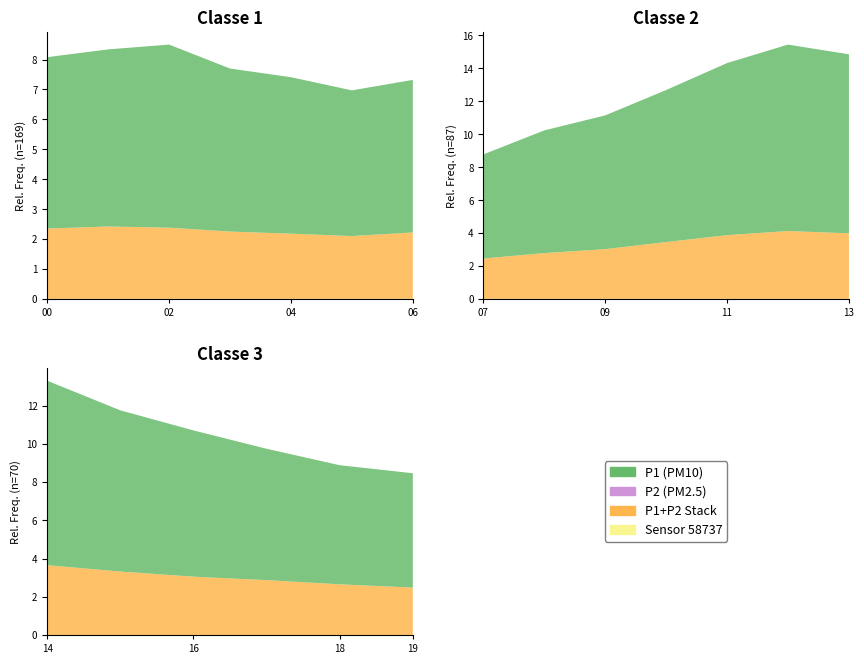

Which label corresponds to the smallest value in the chart?

05:00